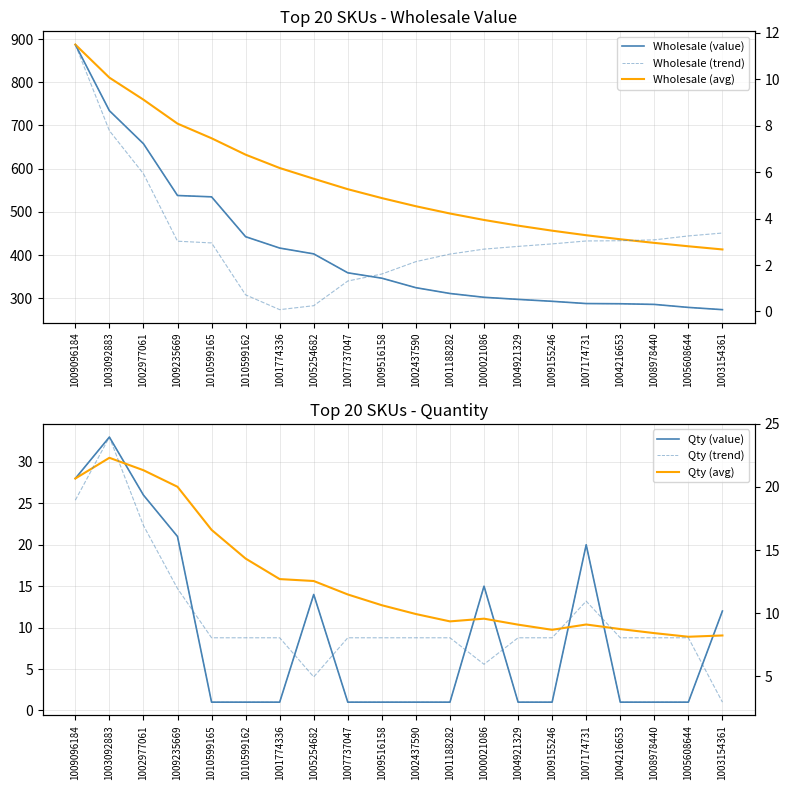

Is the value of Qty at 1009155246 greater than the value of Wholesale at 1005254682?

No